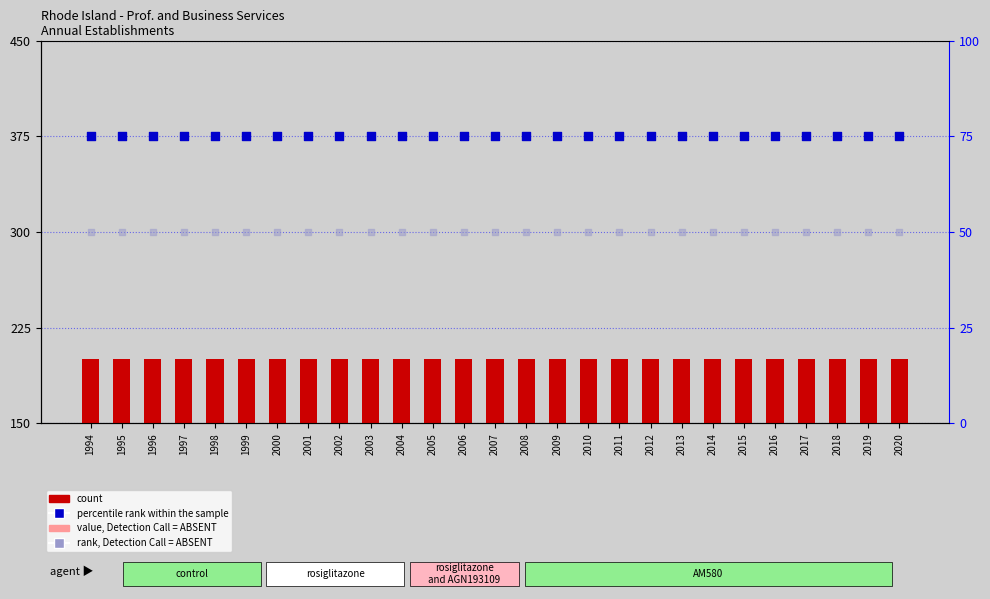

Is the value of value, Detection Call = ABSENT at 2010 greater than the value of rank, Detection Call = ABSENT at 2009?

No